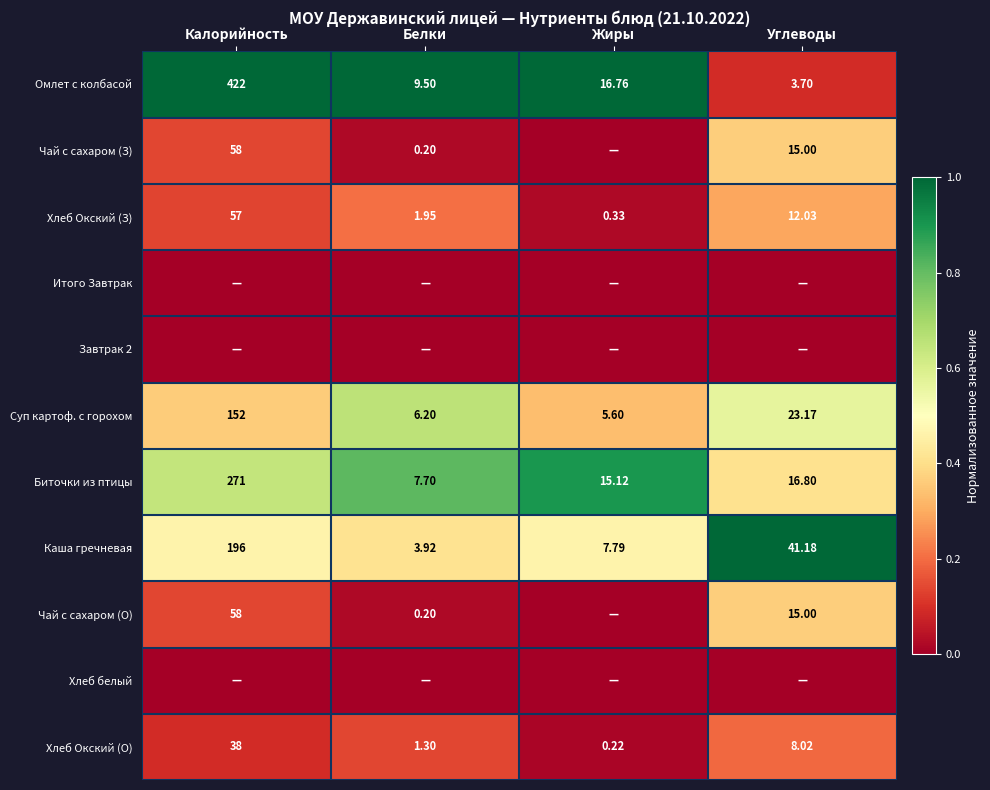

The Хлеб Окский (З) series shows 0.4 at Углеводы. True or false?

False